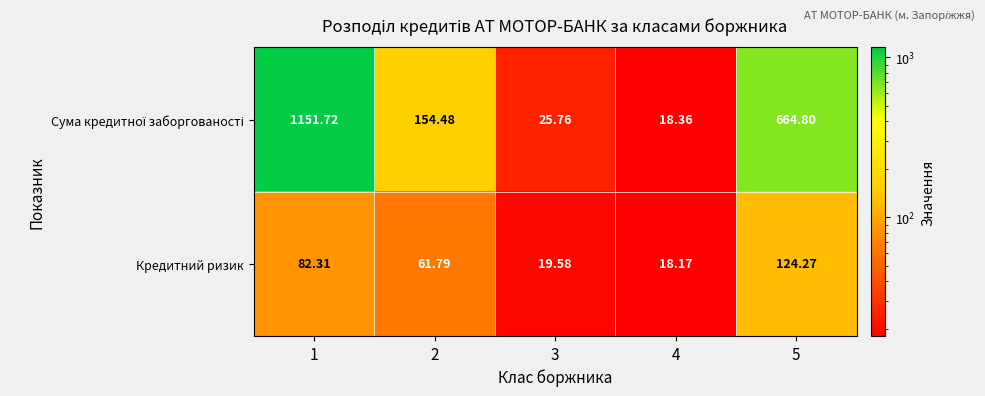

Which series has the largest total across all categories?

Сума кредитної заборгованості